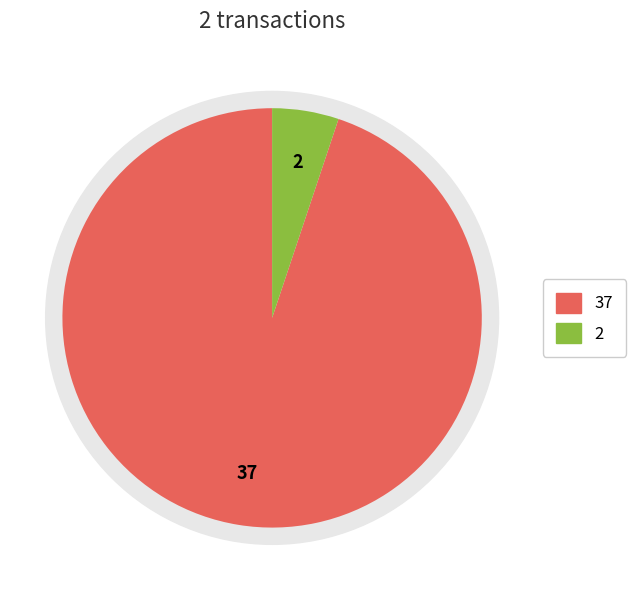

To the nearest percent, what is the difference between the largest and smallest slice percentages?

90%